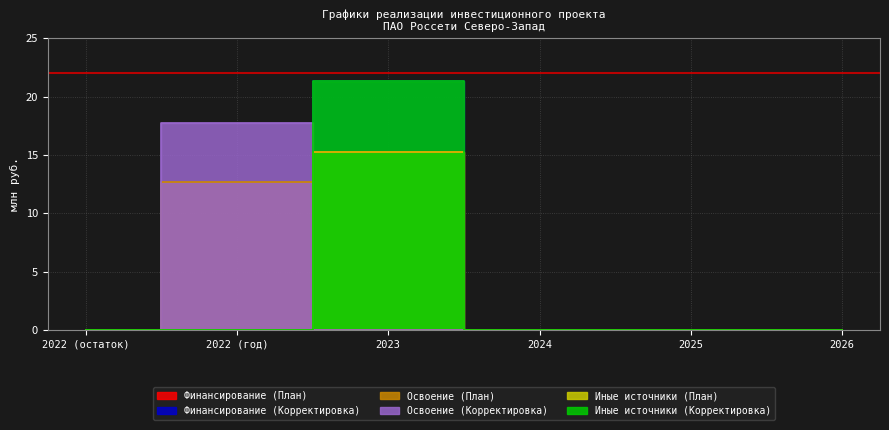

True or false: Освоение (План) has more than 2 points higher than both neighbors.

False